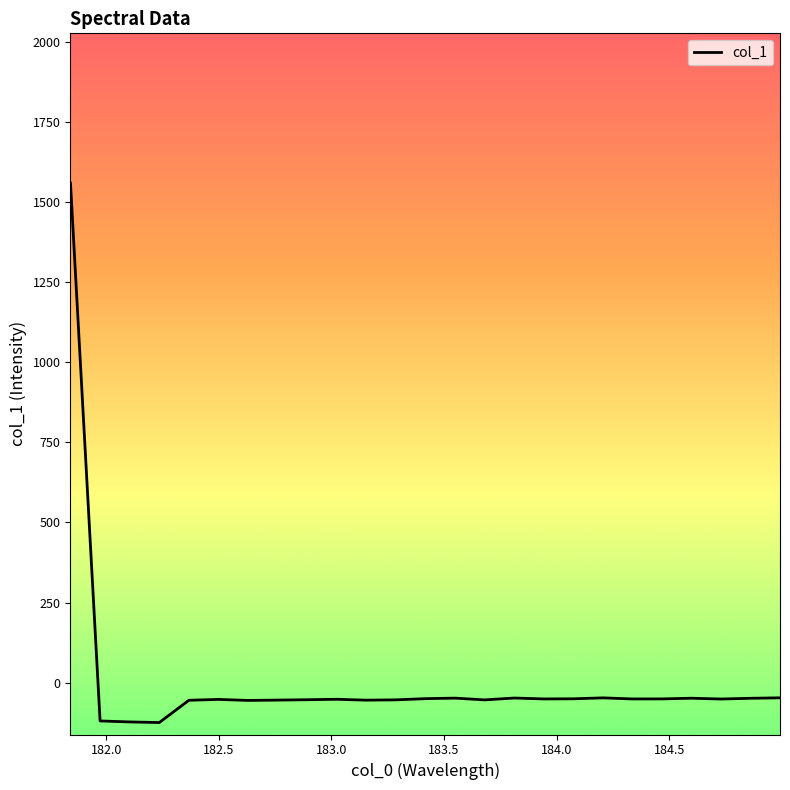

What is the greatest value displayed?

1558.4